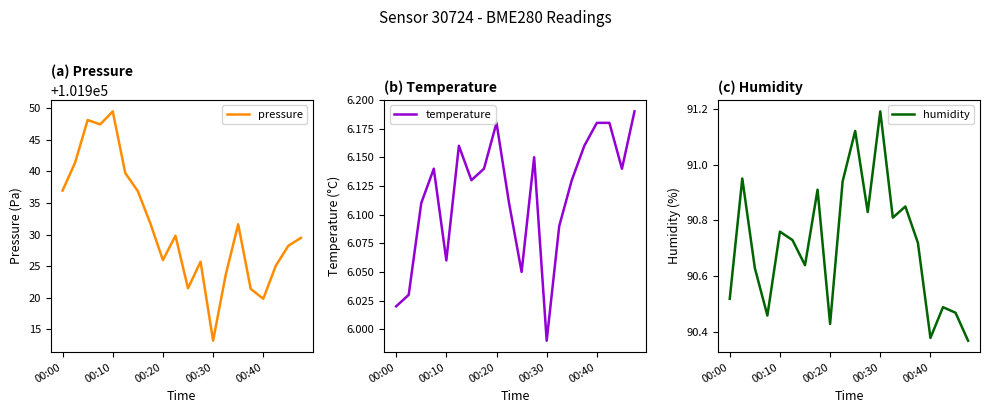

The pressure series shows 71232.7 at 00:40. True or false?

False